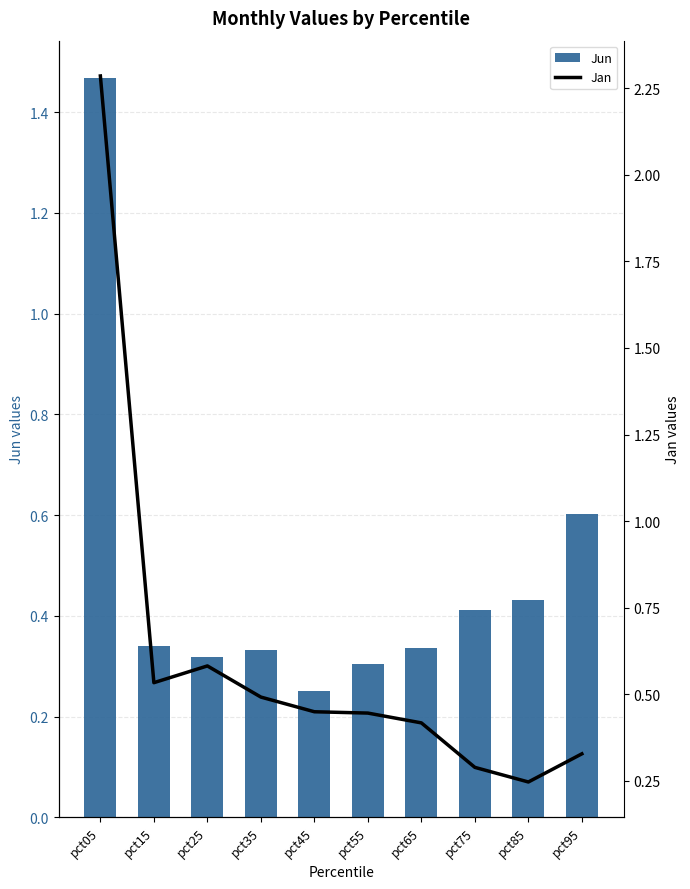

How many groups of bars are there?

10